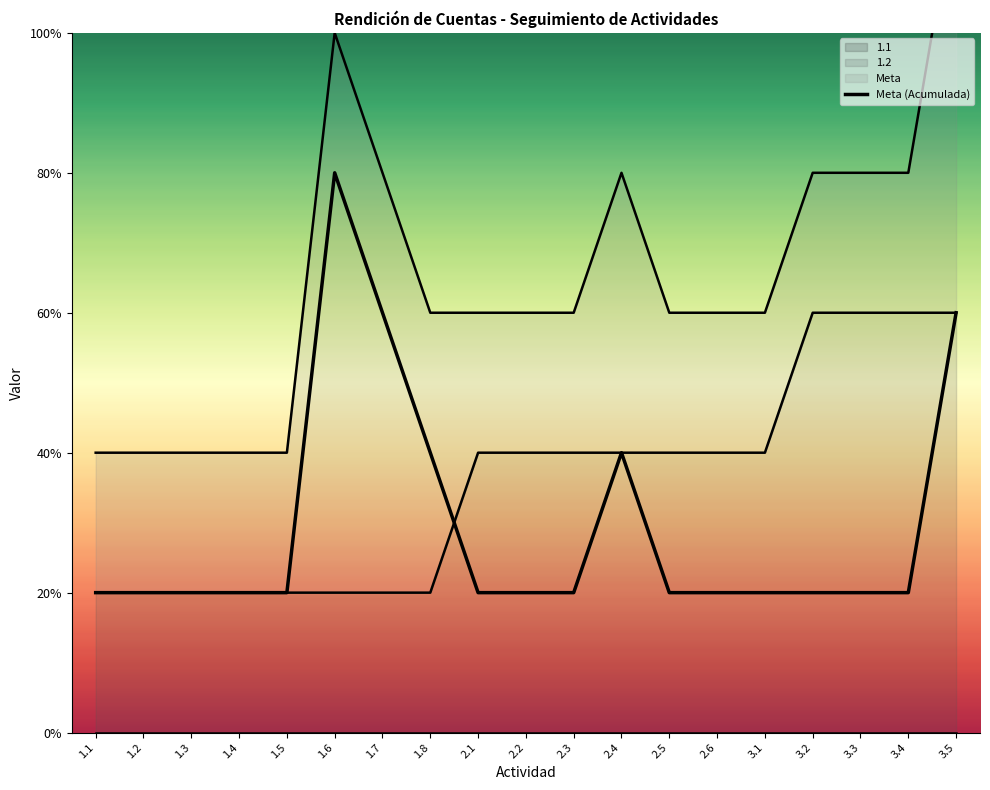

Rank the categories by value from lowest to highest.

1.1, 1.2, 1.3, 1.4, 1.5, 2.1, 2.2, 2.3, 2.5, 2.6, 3.1, 3.2, 3.3, 3.4, 1.8, 2.4, 1.7, 3.5, 1.6